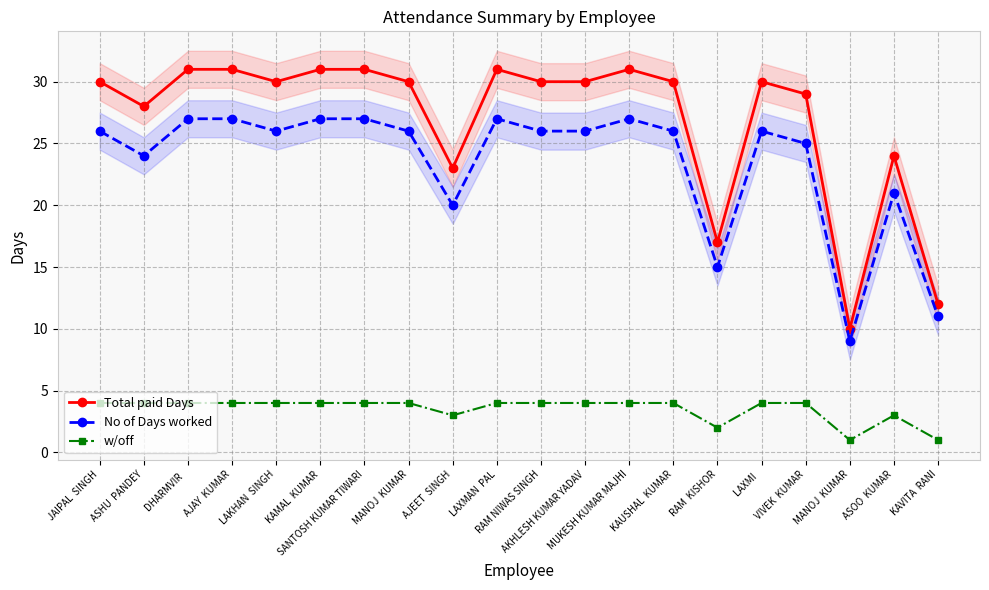

What is the average value of the No of Days worked series?

23